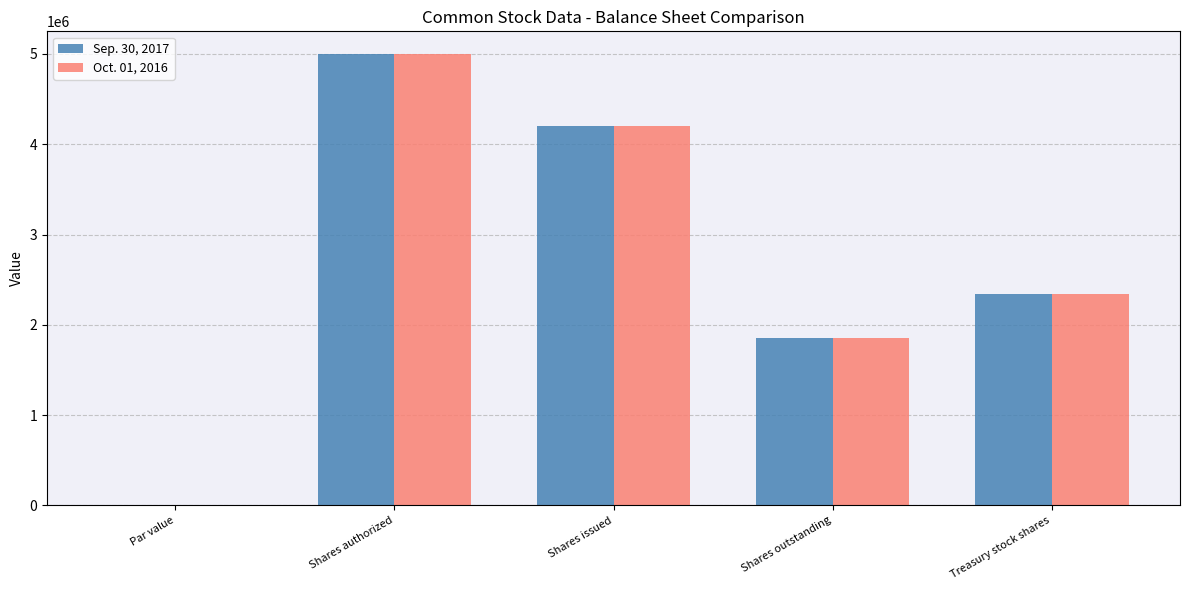

True or false: Oct. 01, 2016 has a value of 1369740.5 at Shares authorized.

False